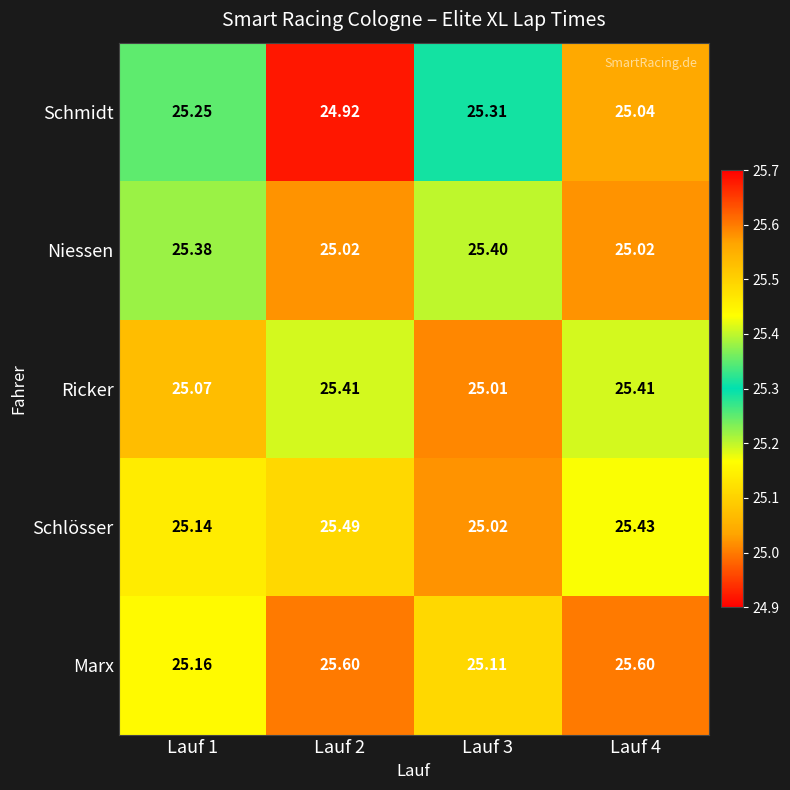

Which series has the widest spread of values?

Marx